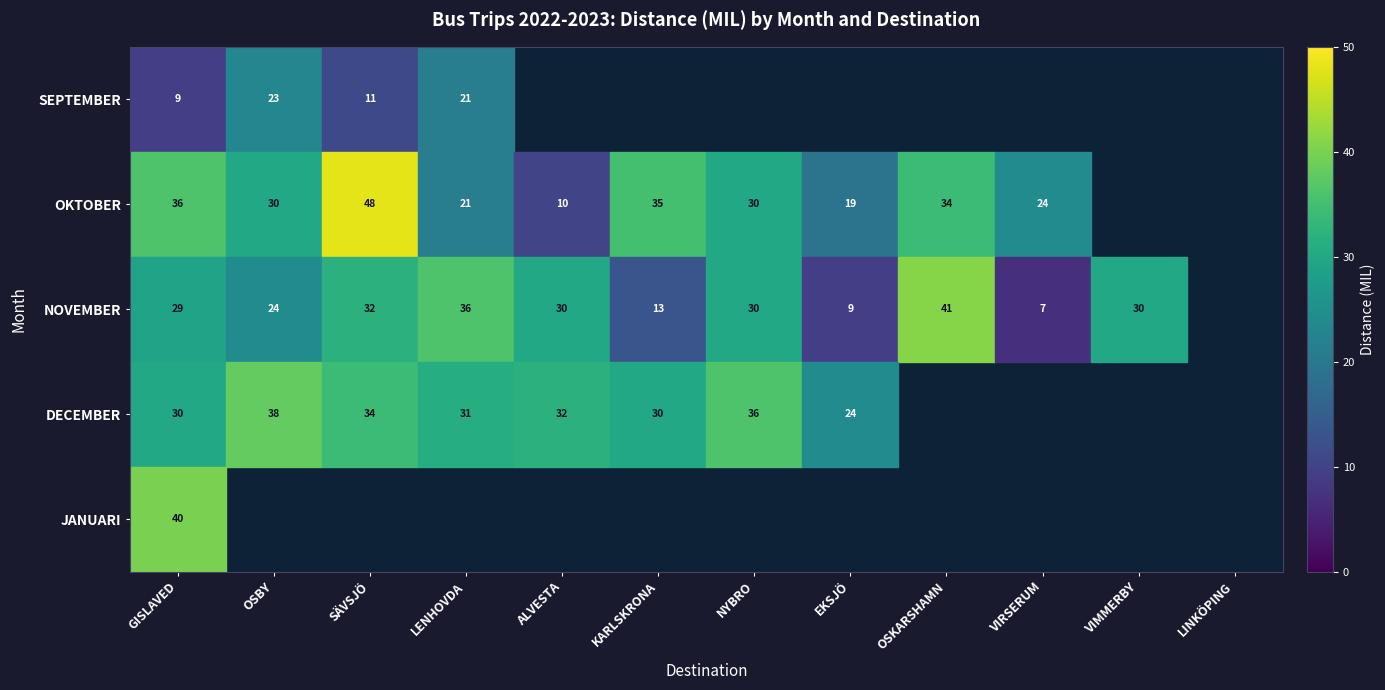

The DECEMBER series shows 50.9 at LENHOVDA. True or false?

False